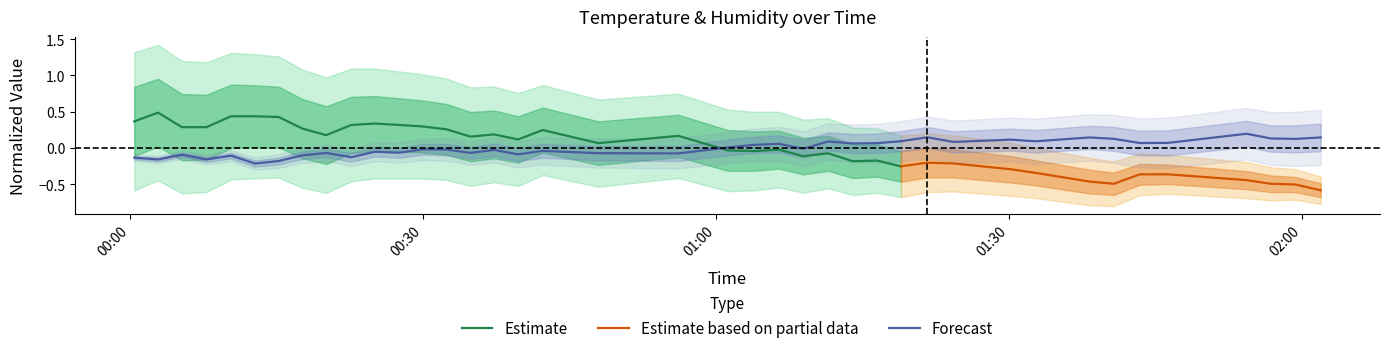

What position from the left is 2023-03-29T01:54:19?

37